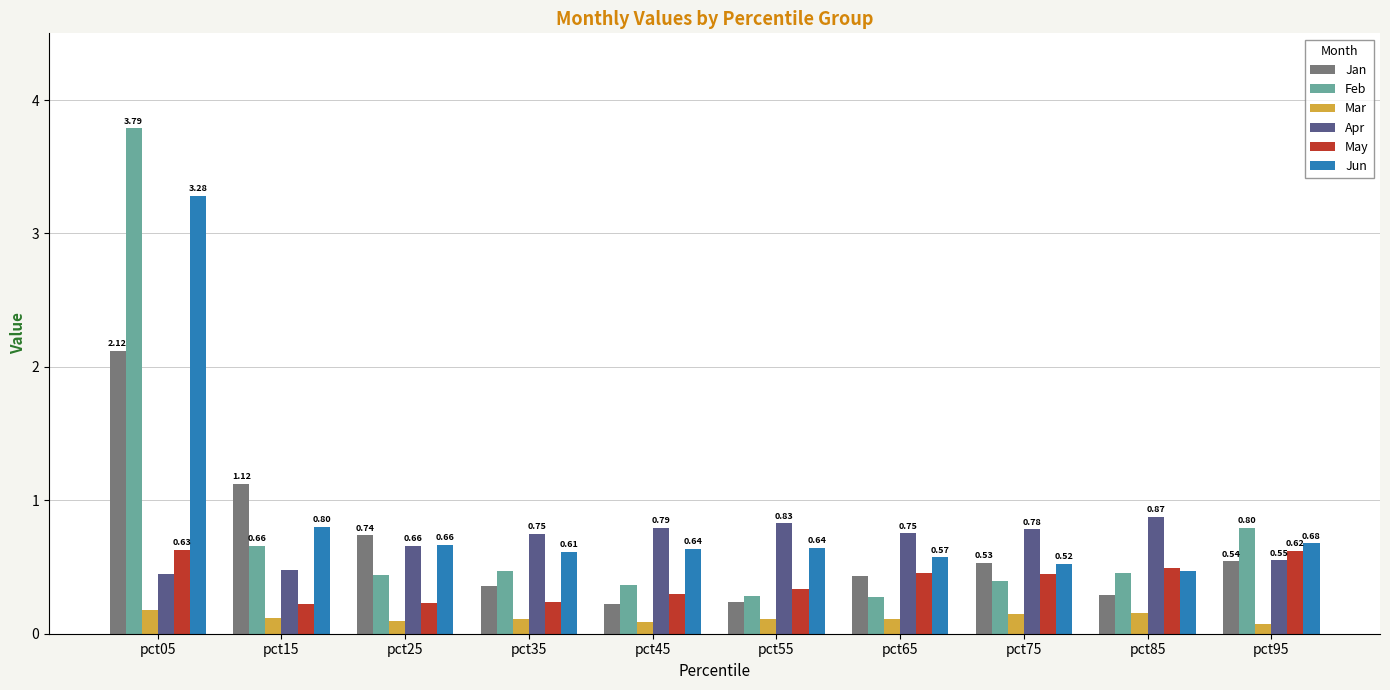

What is the spread (max minus min) of values at pct85?

0.7